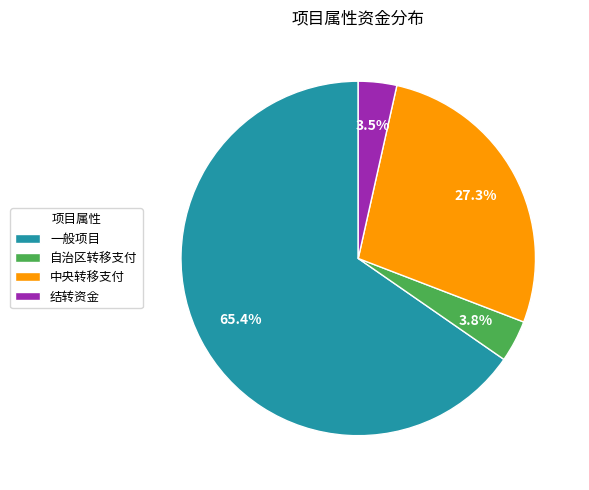

To the nearest percent, what is the average slice percentage?

25%